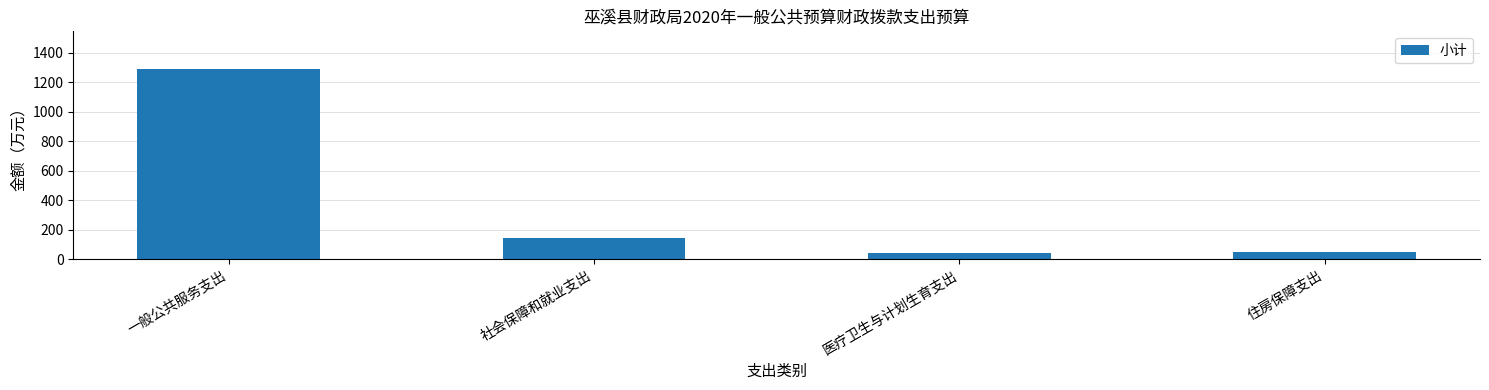

What is the ratio of the value at 社会保障和就业支出 to the value at 医疗卫生与计划生育支出?

3.6